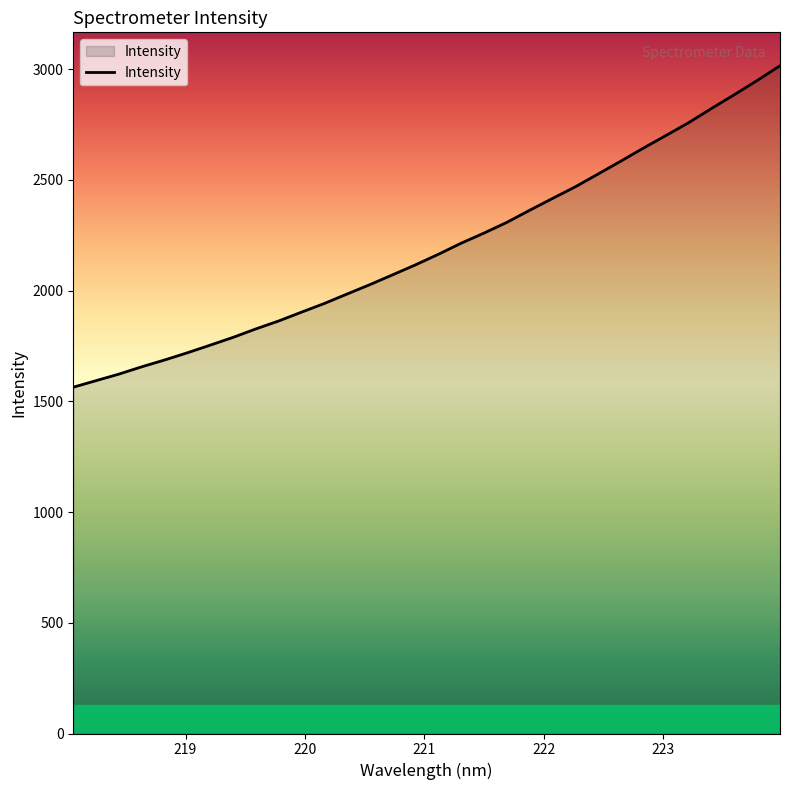

What is the minimum value shown in the chart?

1563.5